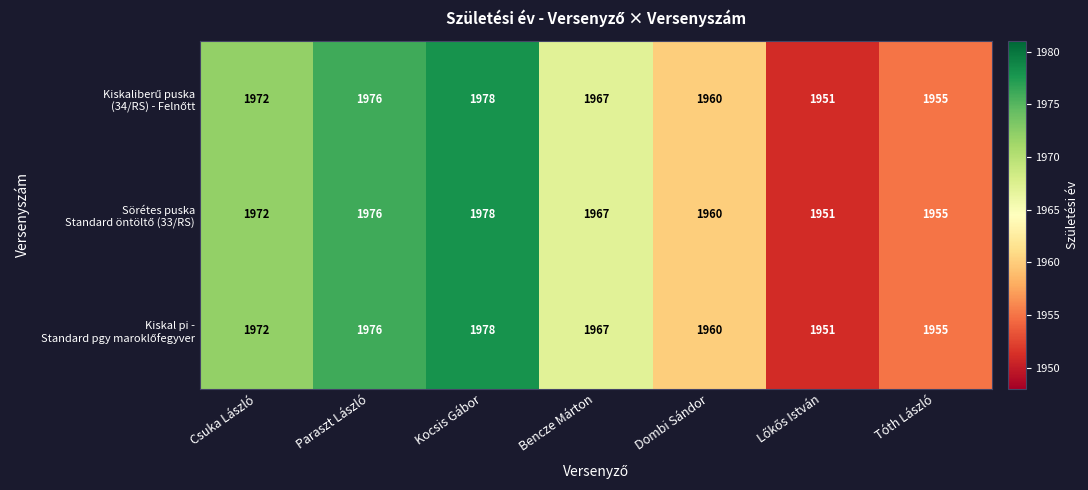

What is the total value across all series at Dombi Sándor?

5880